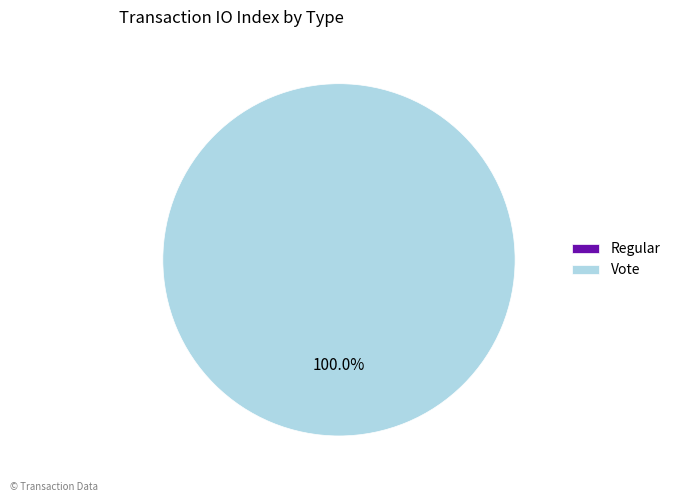

What is the smallest slice in the pie chart?

Regular